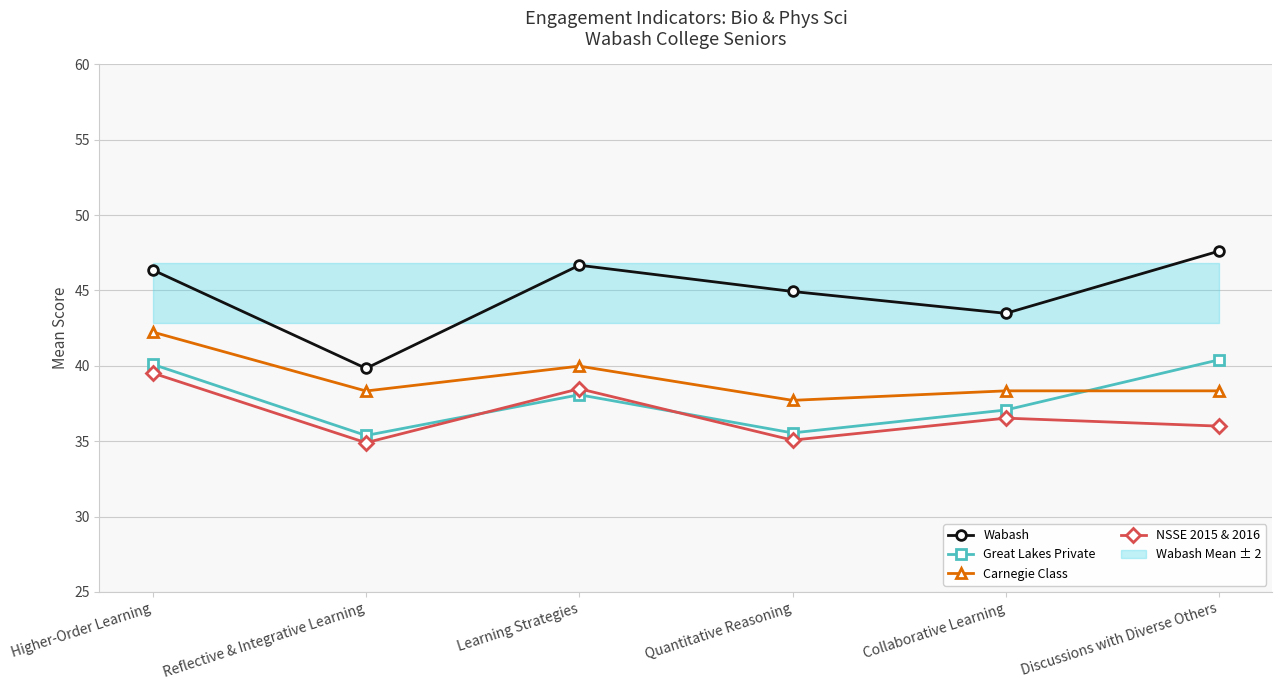

At how many categories does at least one series exceed 37?

6